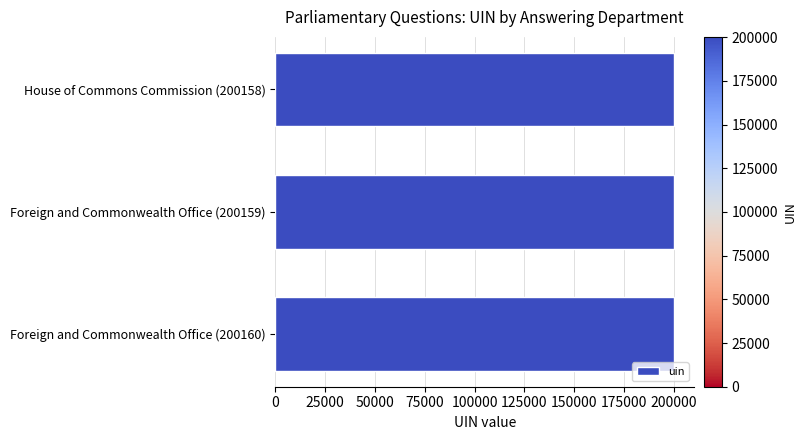

What is the smallest value displayed?

200158